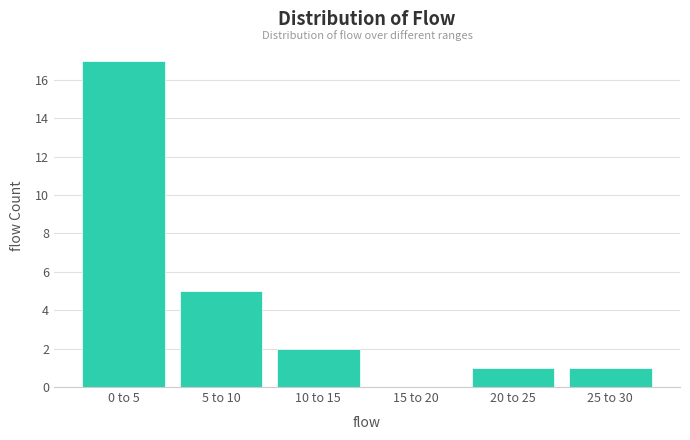

Reading left to right, list all the values displayed in this chart.

0 to 5=17	5 to 10=5	10 to 15=2	15 to 20=0	20 to 25=1	25 to 30=1